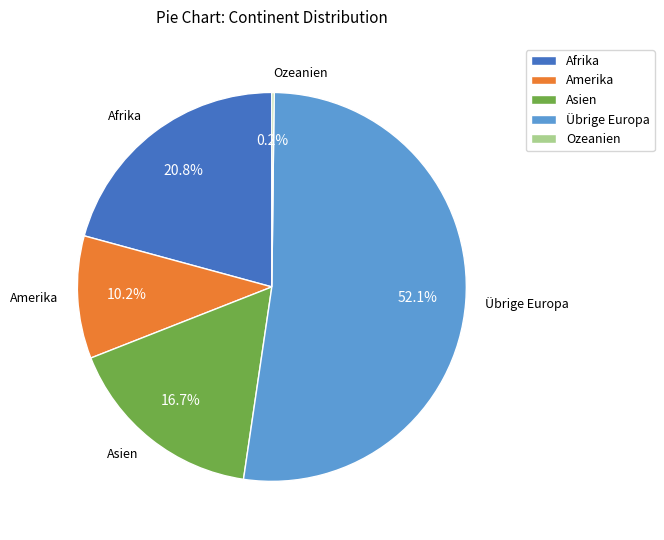

Is the sum of Amerika and Übrige Europa greater than half?

Yes